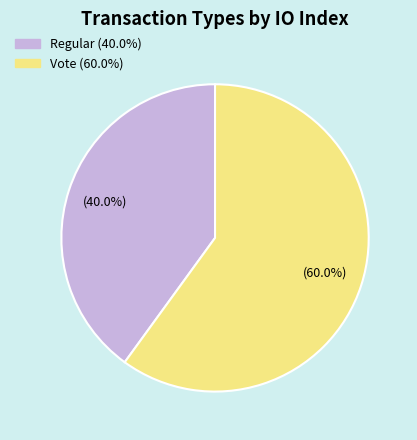

Rank the categories by value from highest to lowest.

Vote, Regular